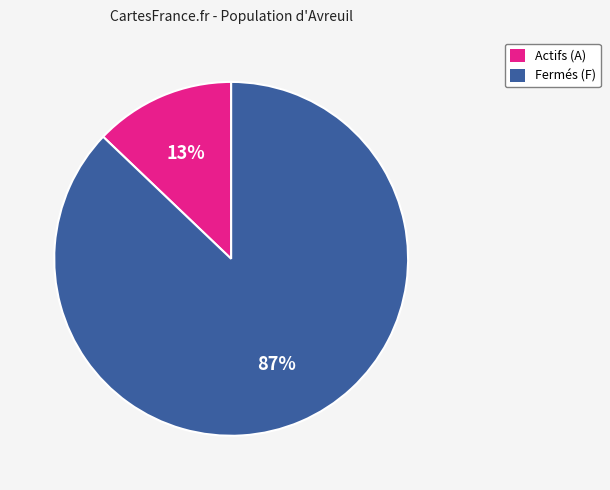

To the nearest percent, what is the difference between the largest and smallest slice percentages?

74%